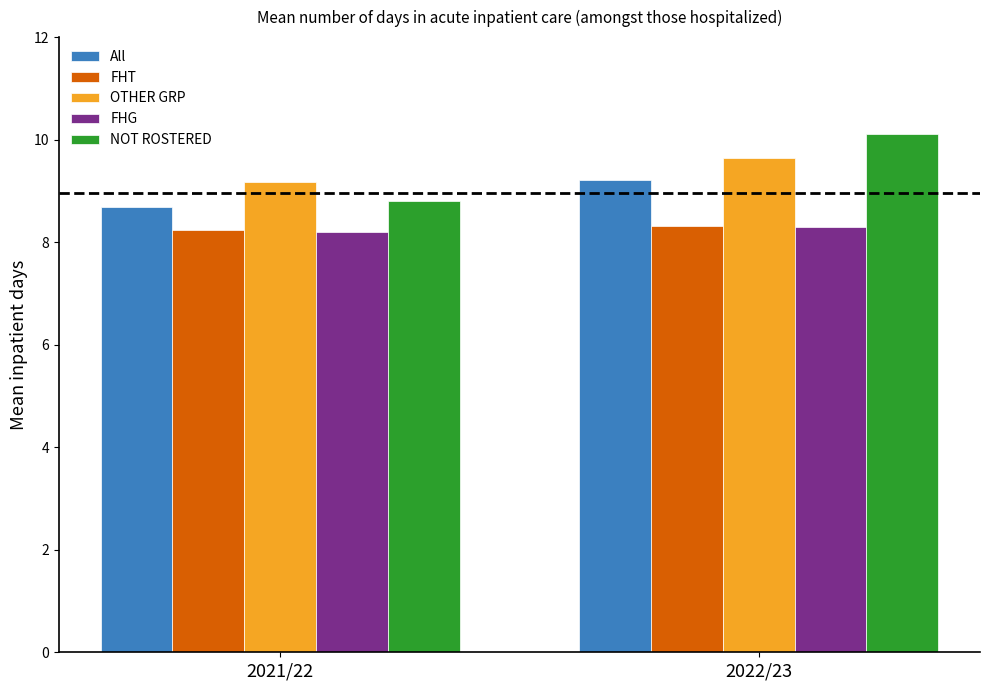

What is the minimum value for All?

8.7